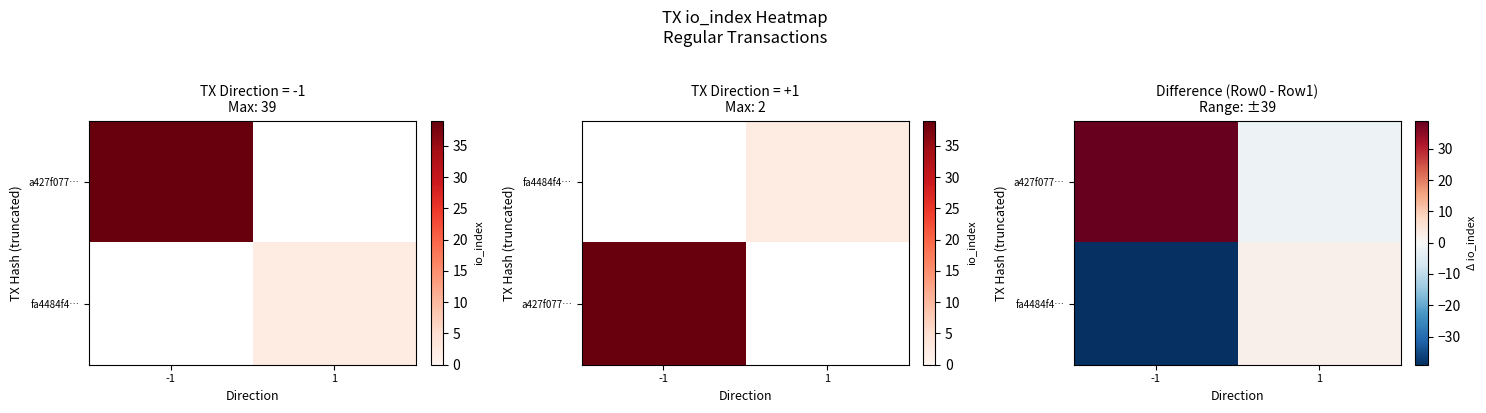

How many values in fa4484f4… are above zero?

1